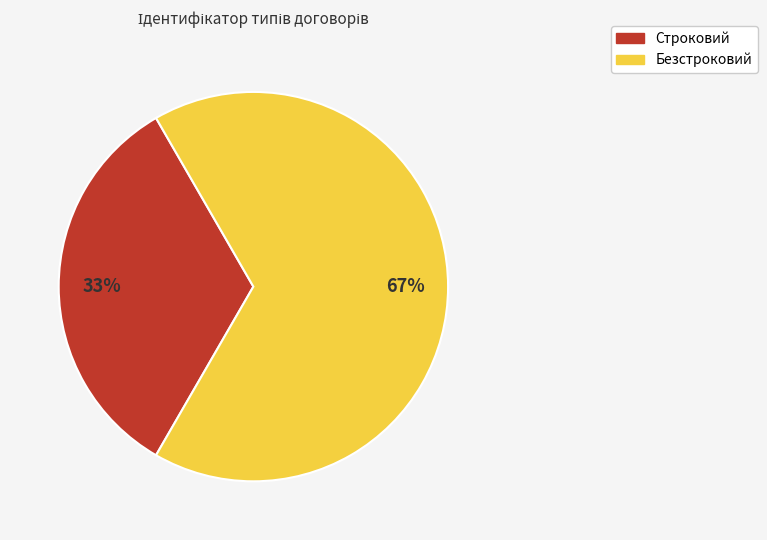

To the nearest percent, what is the combined percentage of Строковий and Безстроковий?

100%